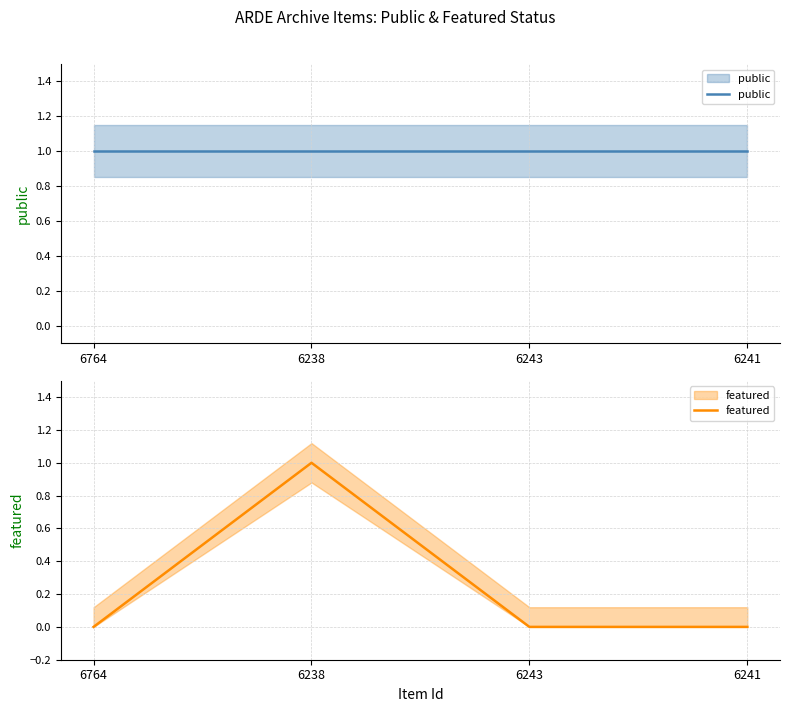

Is the value of public at 6243 greater than the value of featured at 6238?

No